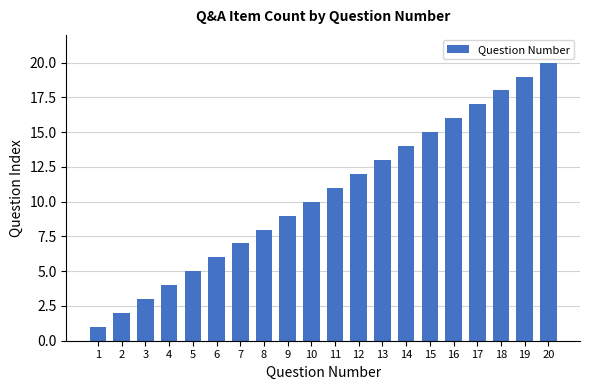

What is the value of the 18th bar from the left?

18